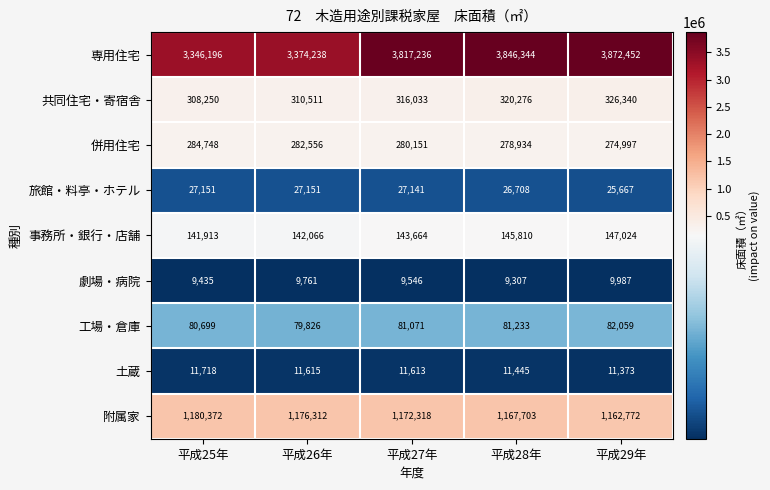

How many values in the 共同住宅・寄宿舎 series are below 316033?

2